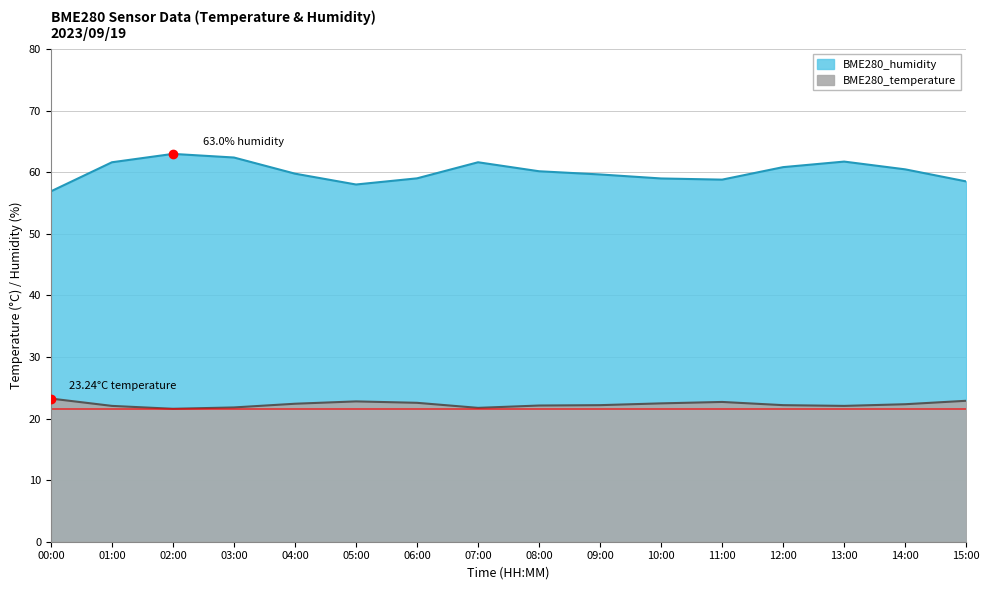

What is the difference between the maximum and minimum values in the BME280_humidity series?

6.1